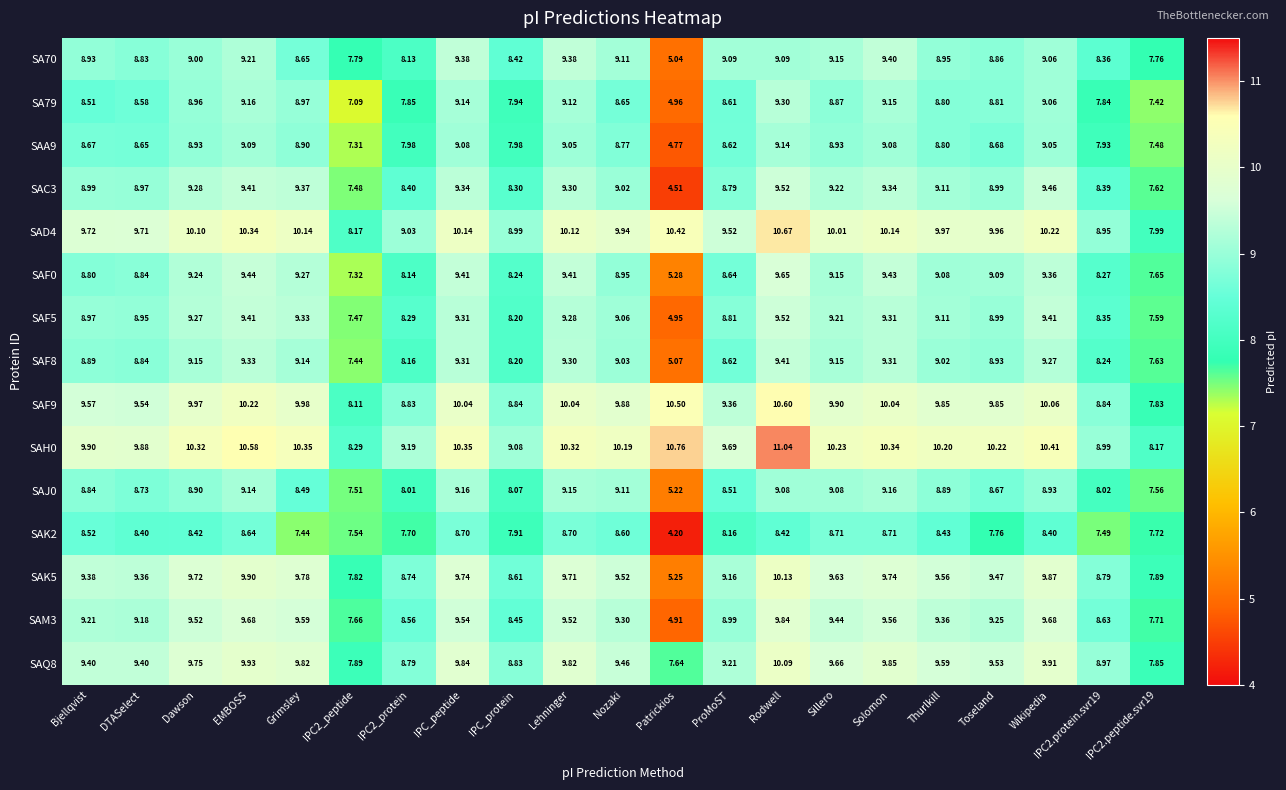

At which label does SAK5 first exceed 9?

Bjellqvist